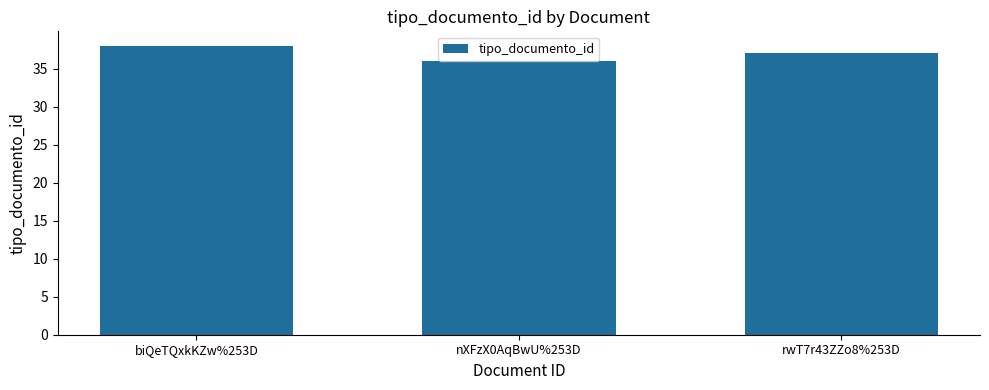

What is the label of the 2nd bar from the right?

nXFzX0AqBwU%253D